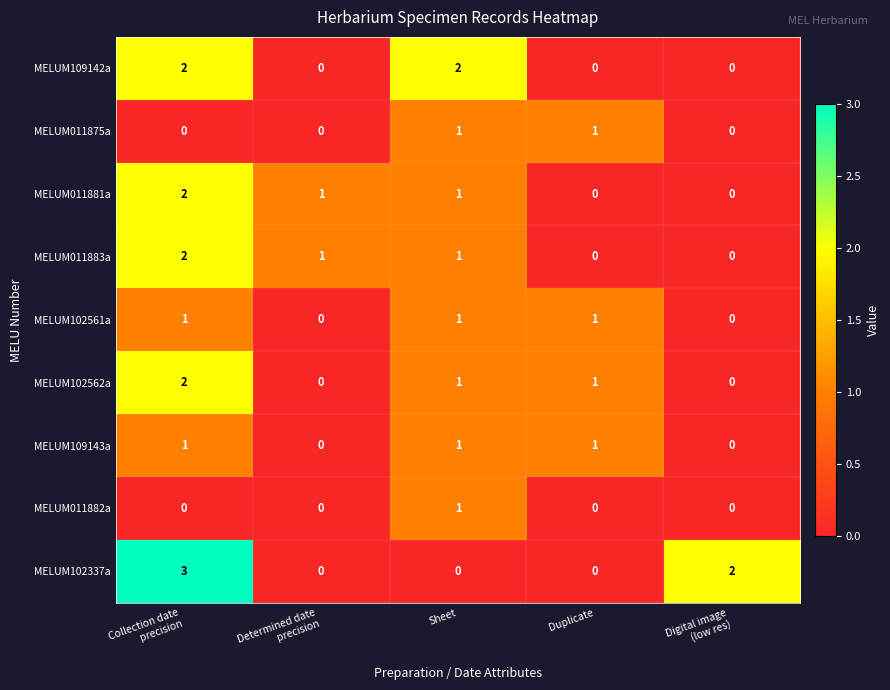

Which series has the largest total across all categories?

MELUM102337a